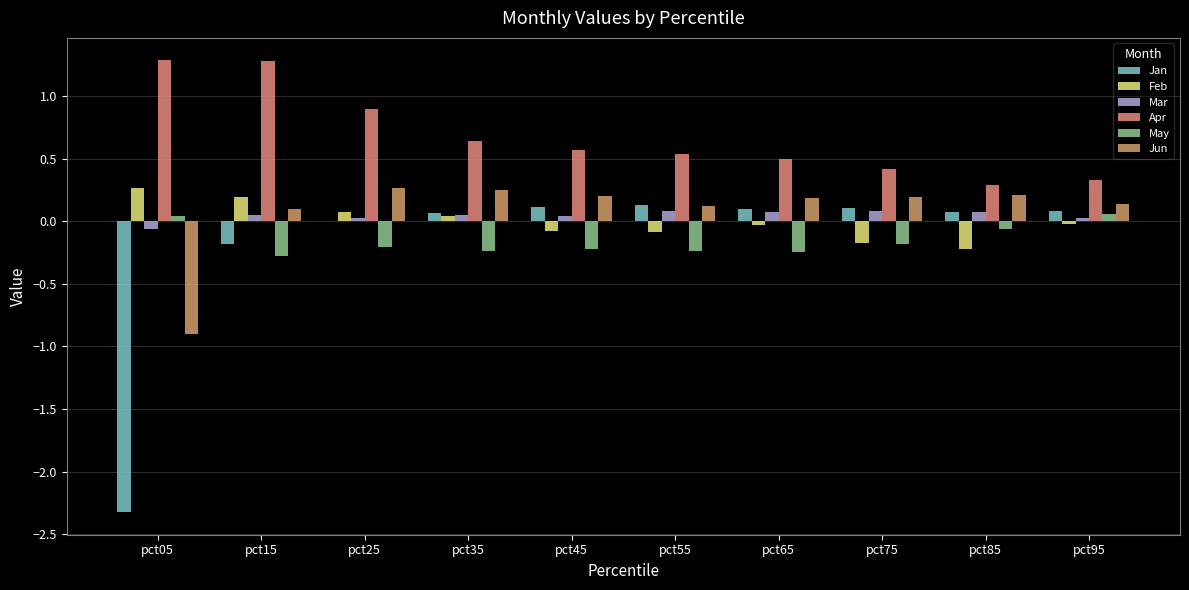

What is the value of the Apr bar at the 3rd from the left?

0.9